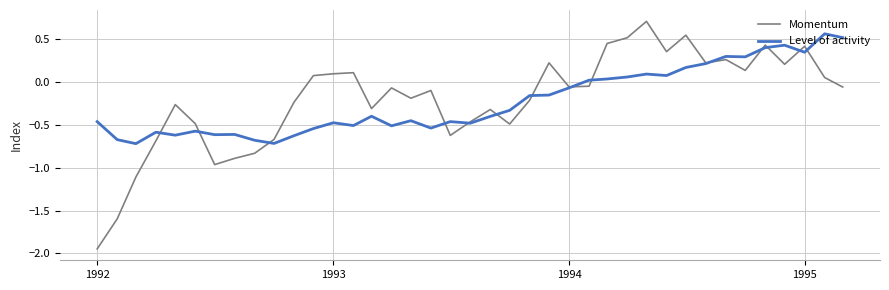

Which series has the widest spread of values?

Momentum